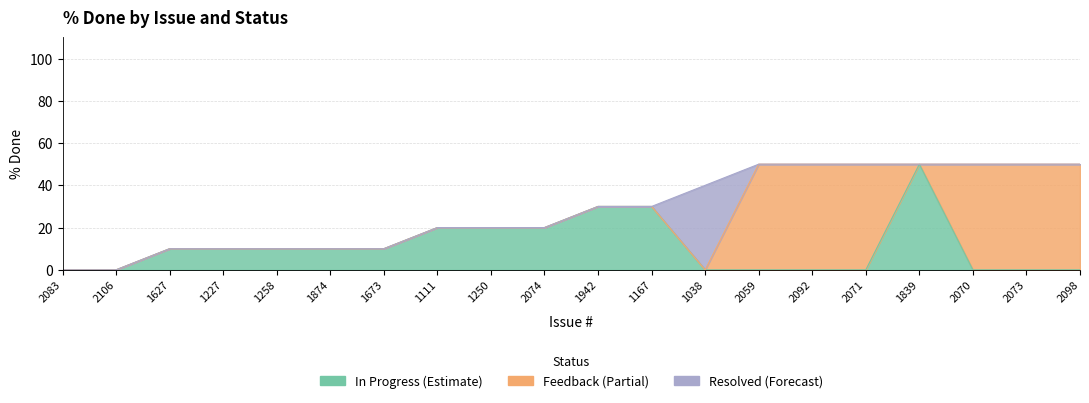

Between 1038 and 2106, which is larger?

1038